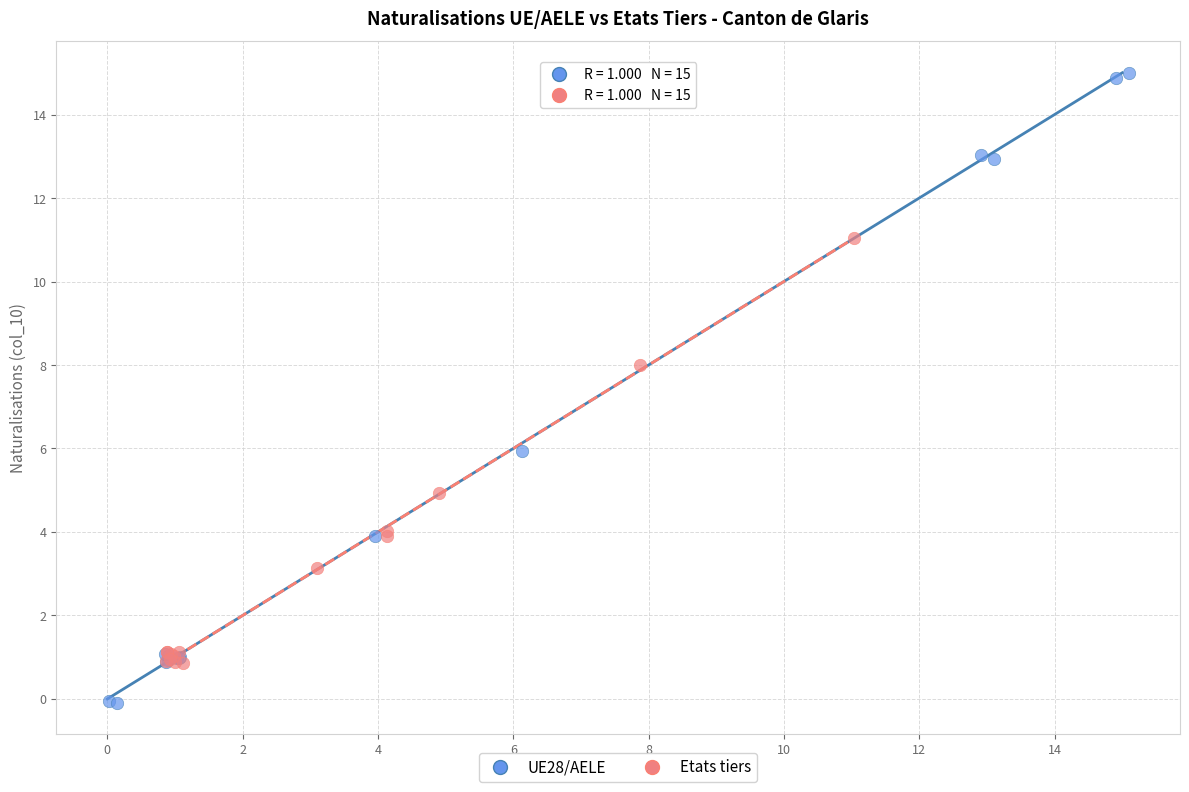

Which series has the widest spread of Y values?

UE28/AELE